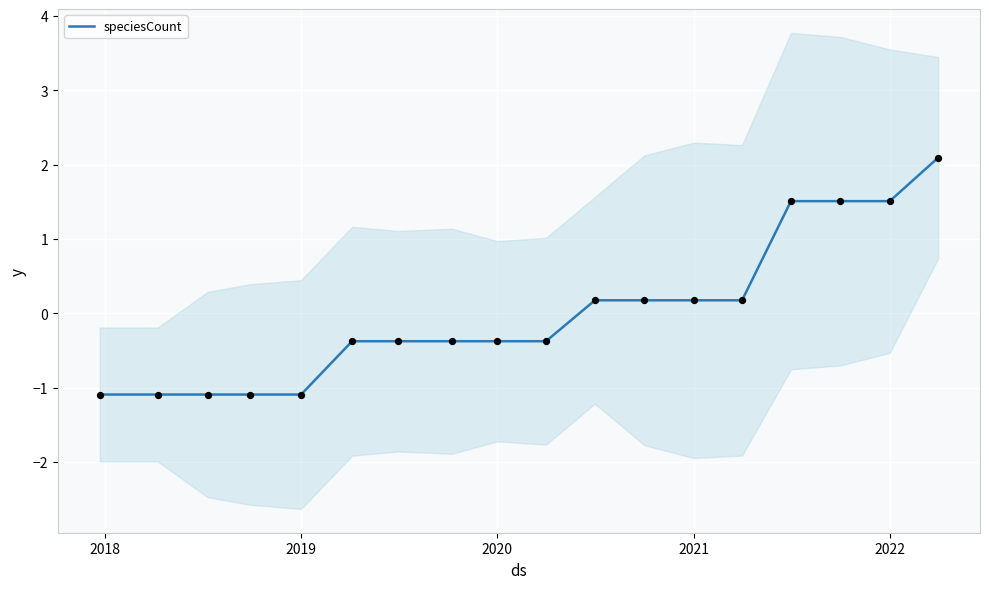

What is the minimum value for speciesCount?

-1.1